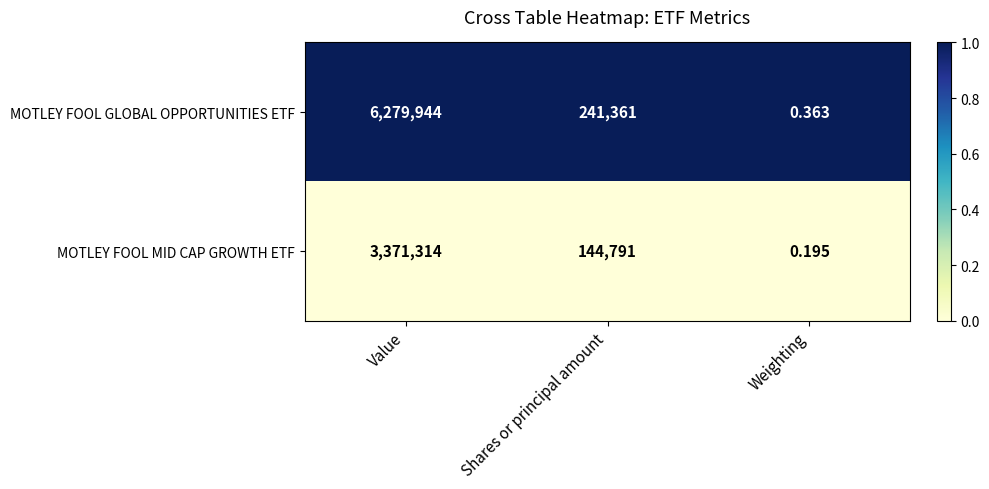

Between Value and Weighting, which series saw the biggest shift?

MOTLEY FOOL GLOBAL OPPORTUNITIES ETF